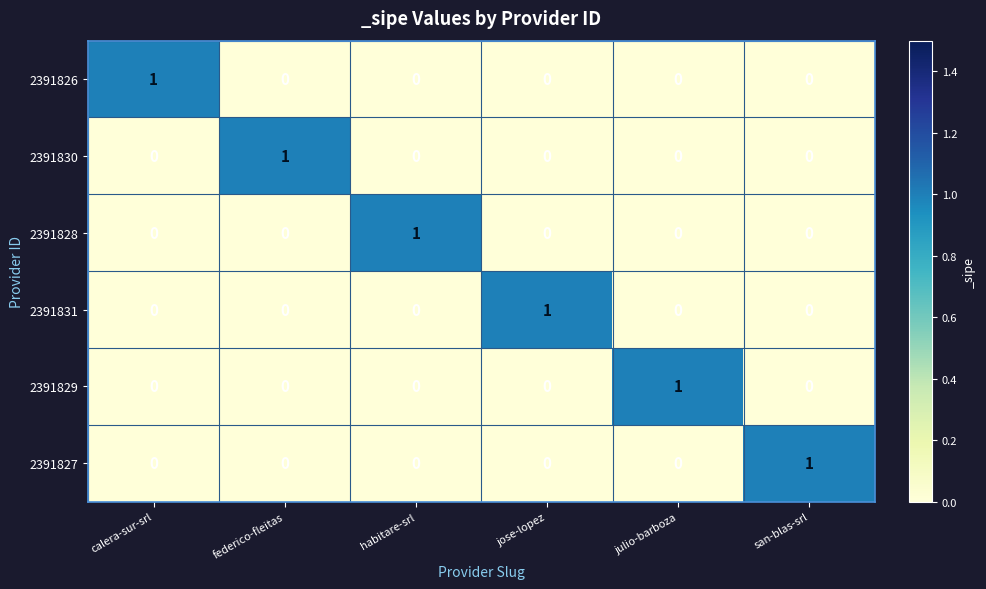

Count the 2391827 values in the range 0 to 1.

6